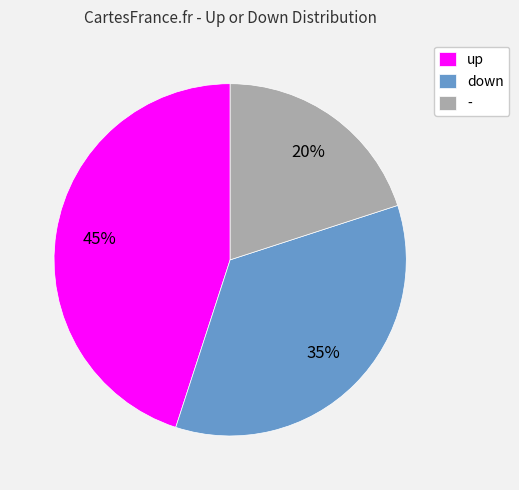

To the nearest percent, what percentage of the pie is up?

45%